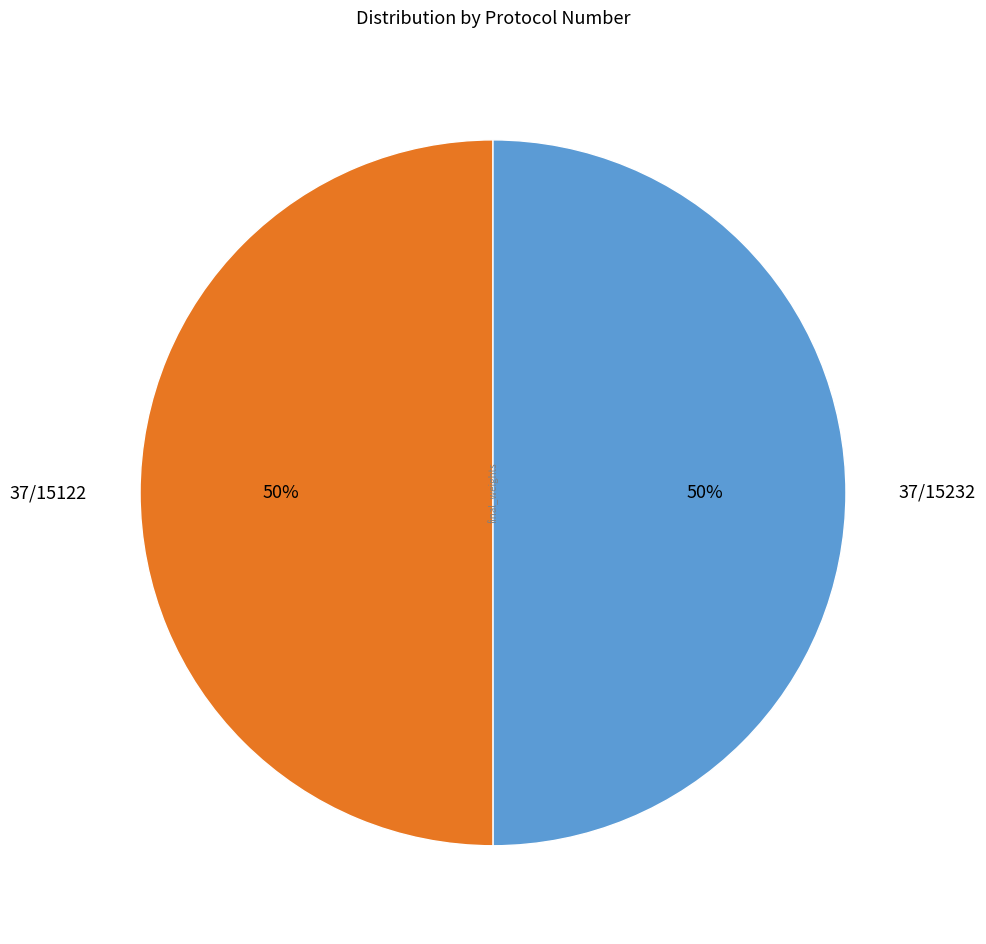

Count the number of slices in the pie.

2